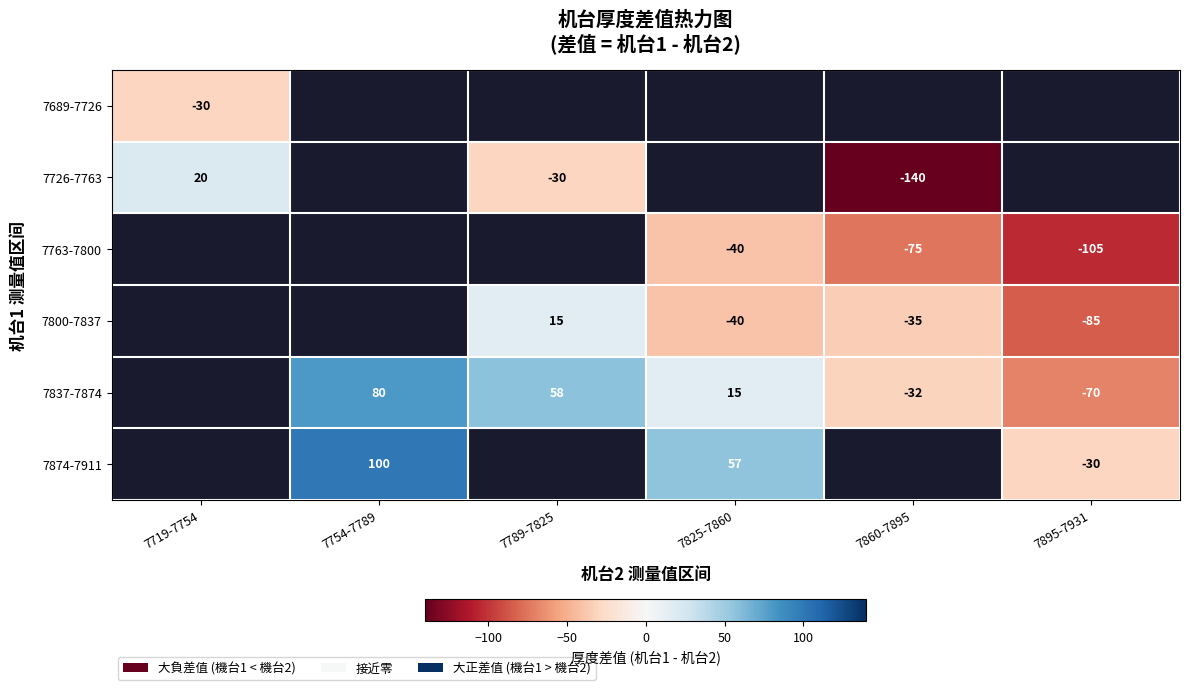

How many categories are shown in the chart?

6